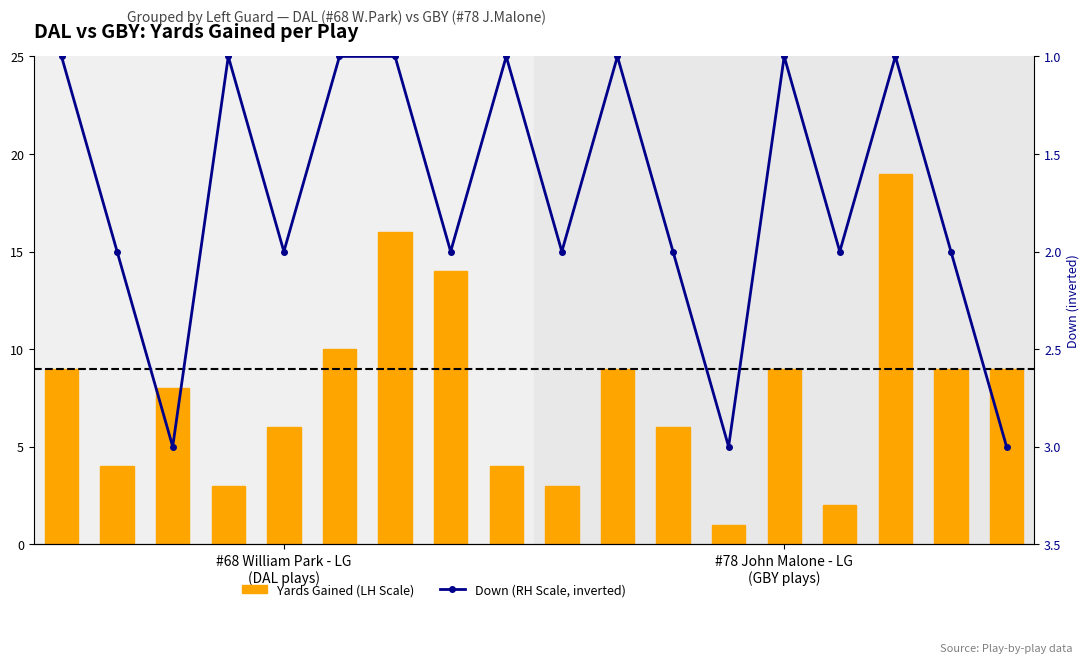

What is the sum of the Yards Gained (LH Scale) values at 10 and 8?

13